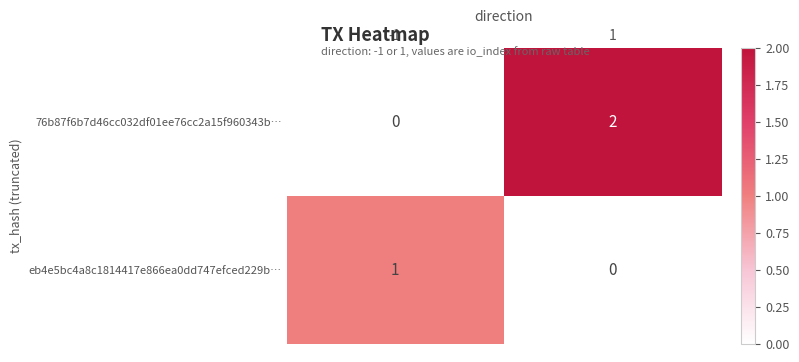

Which series has the largest total across all categories?

76b87f6b7d46cc032df01ee76cc2a15f960343b…